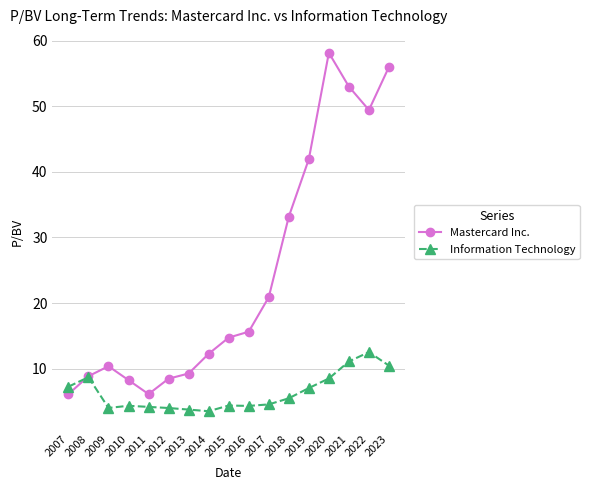

How many values in the Mastercard Inc. series exceed 14?

9